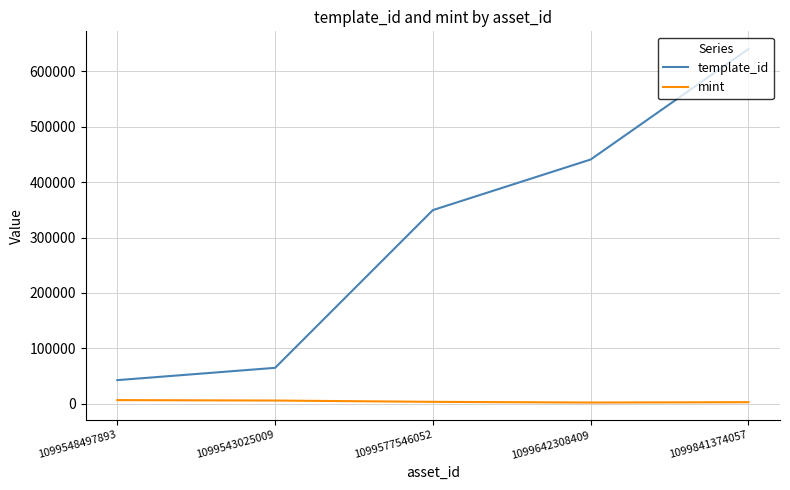

True or false: template_id has a value of 1002281 at 1099841374057.

False